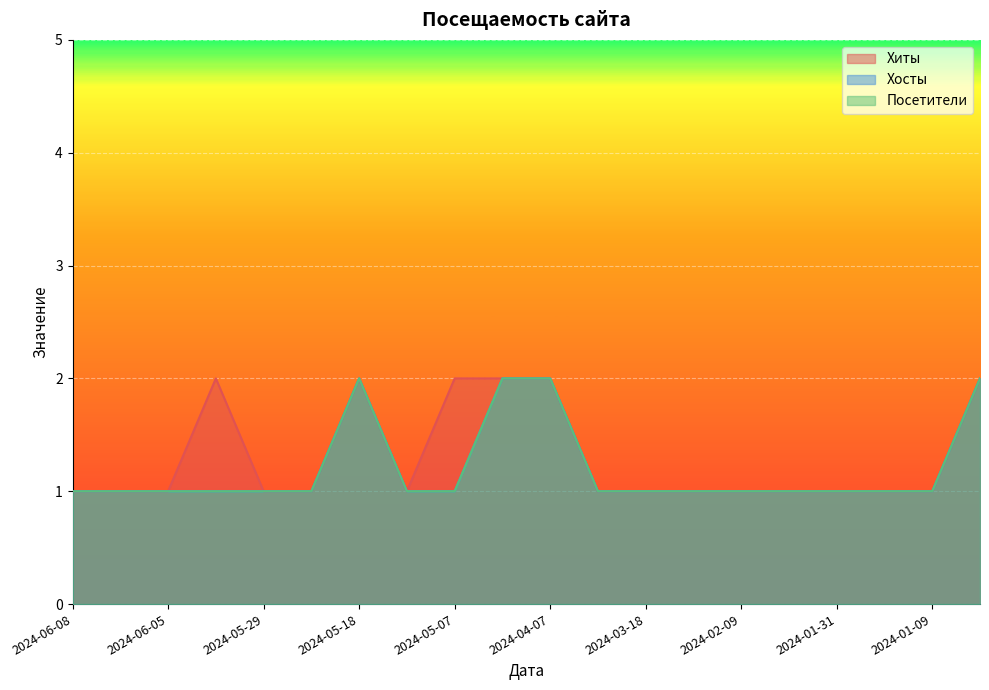

What is the value of the Хиты point at the 19th from the left?

1